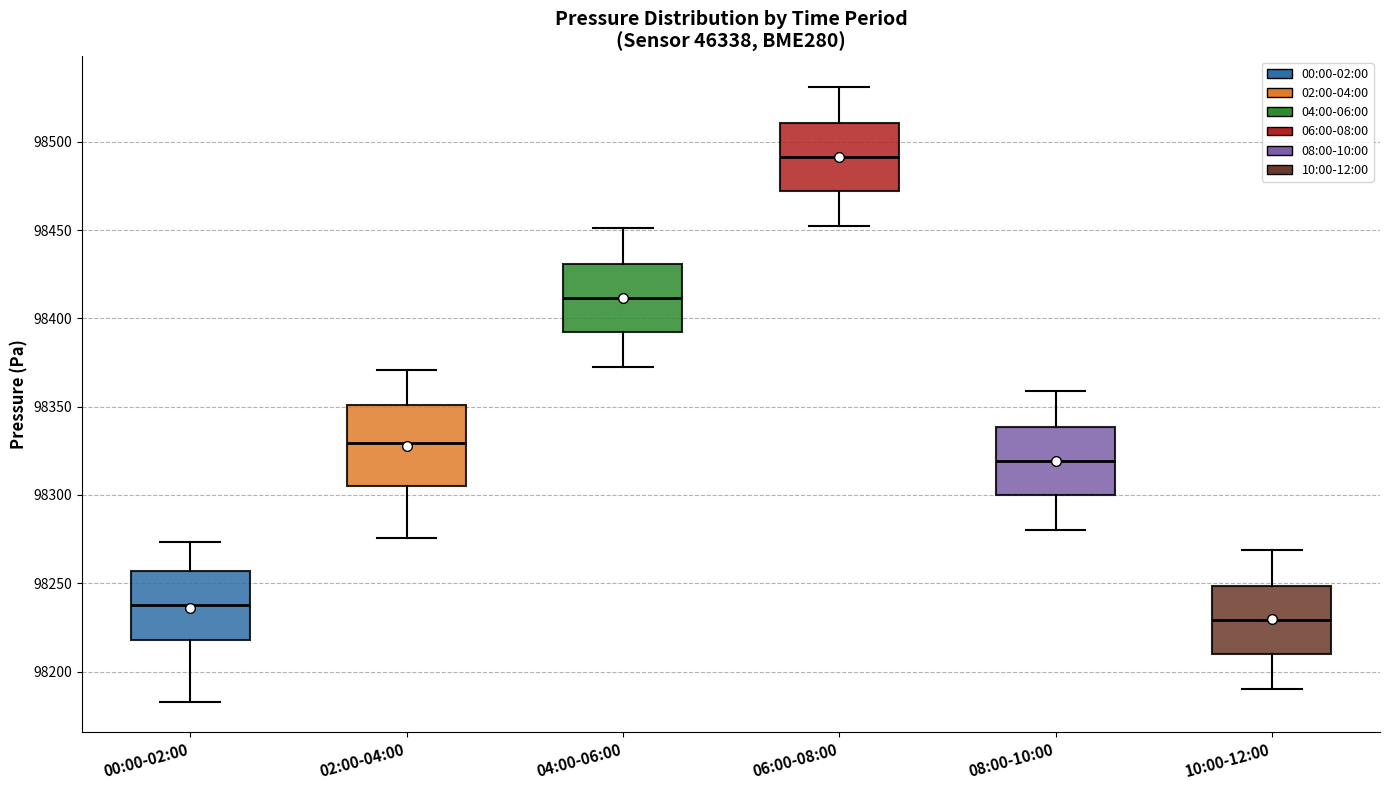

Which box is the tallest, from its lower edge to its upper edge?

02:00-04:00